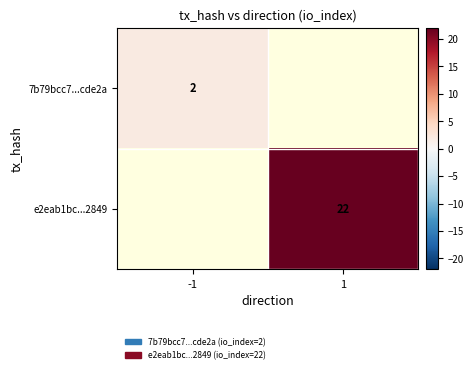

What is the minimum value shown in the chart?

2.0